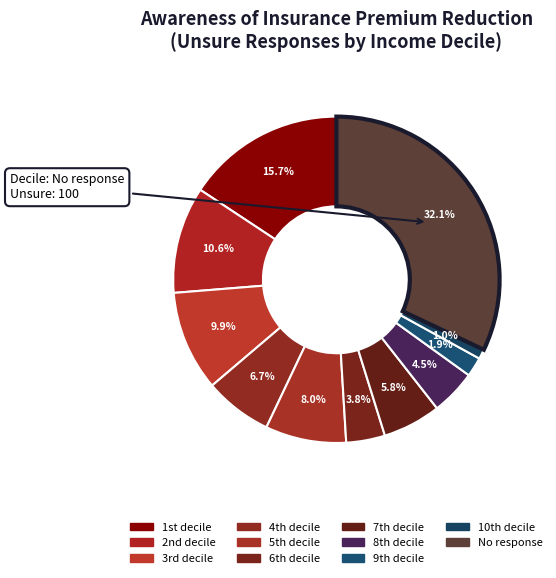

To the nearest percent, what is the average slice percentage?

9%